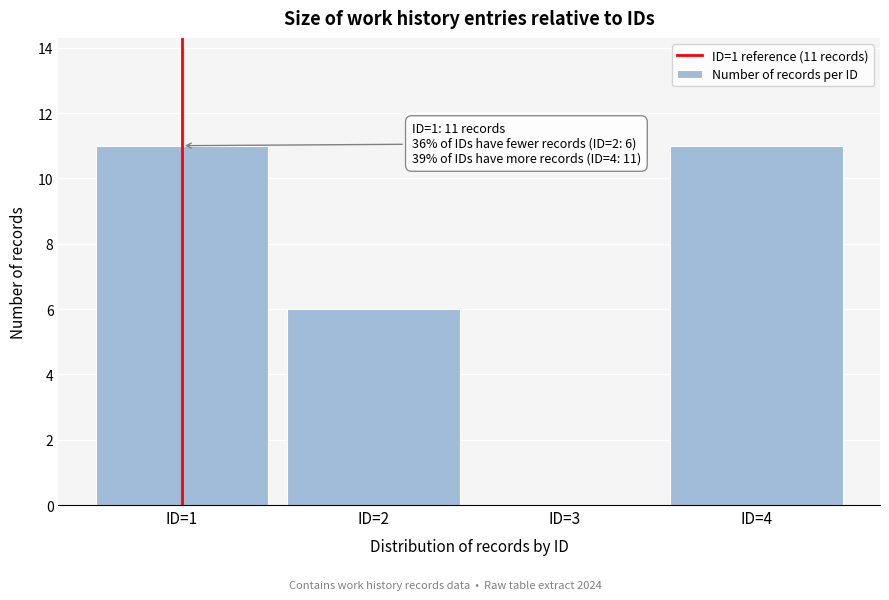

Reading right to left, transcribe all the data shown in this chart.

ID=4=11	ID=3=0	ID=2=6	ID=1=11